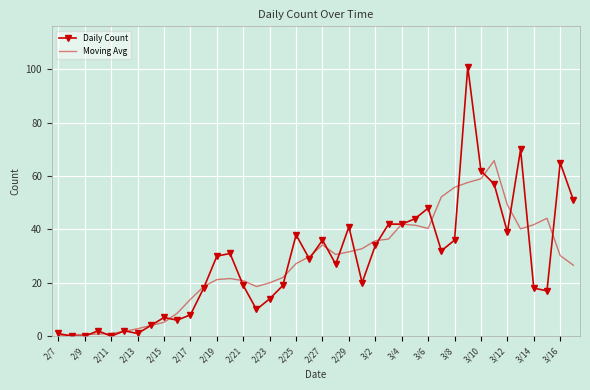

Which series has the largest range (max minus min)?

Daily Count